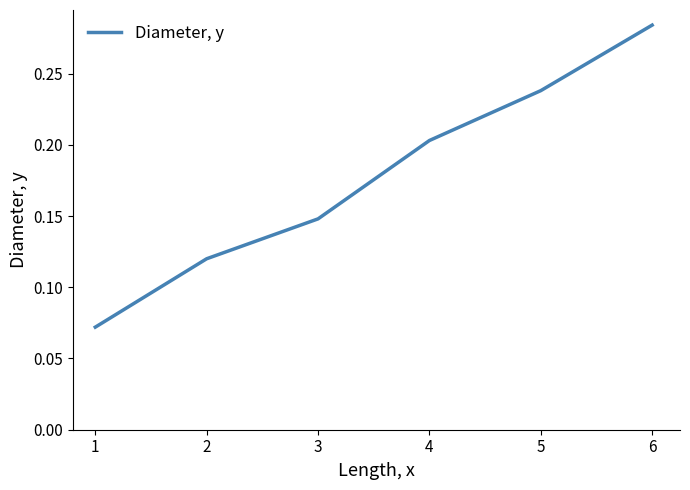

Which has a higher value, 2 or 1?

2